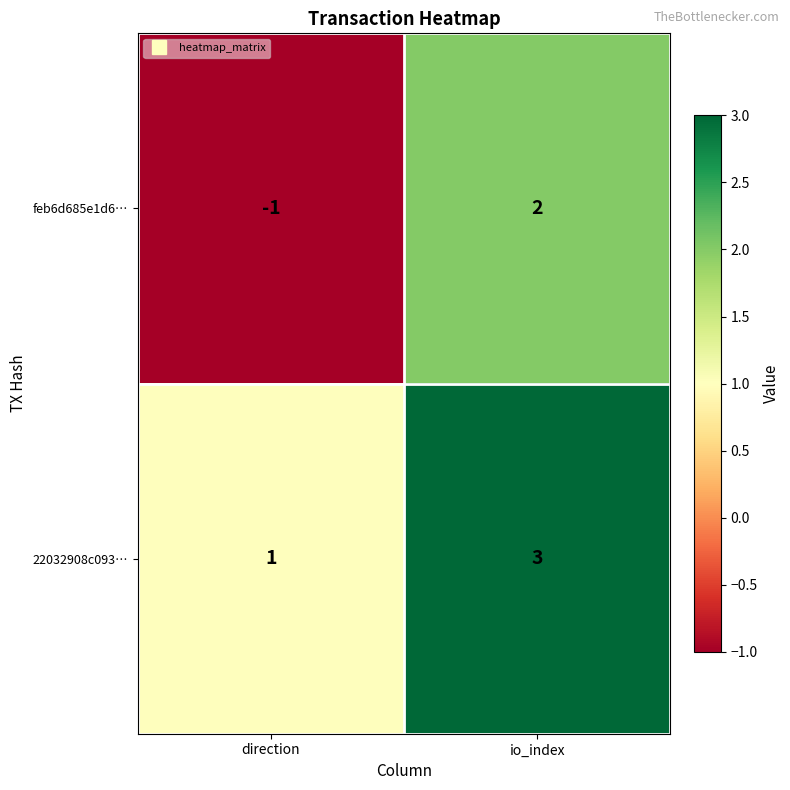

What is the difference between the highest and lowest values at direction?

2